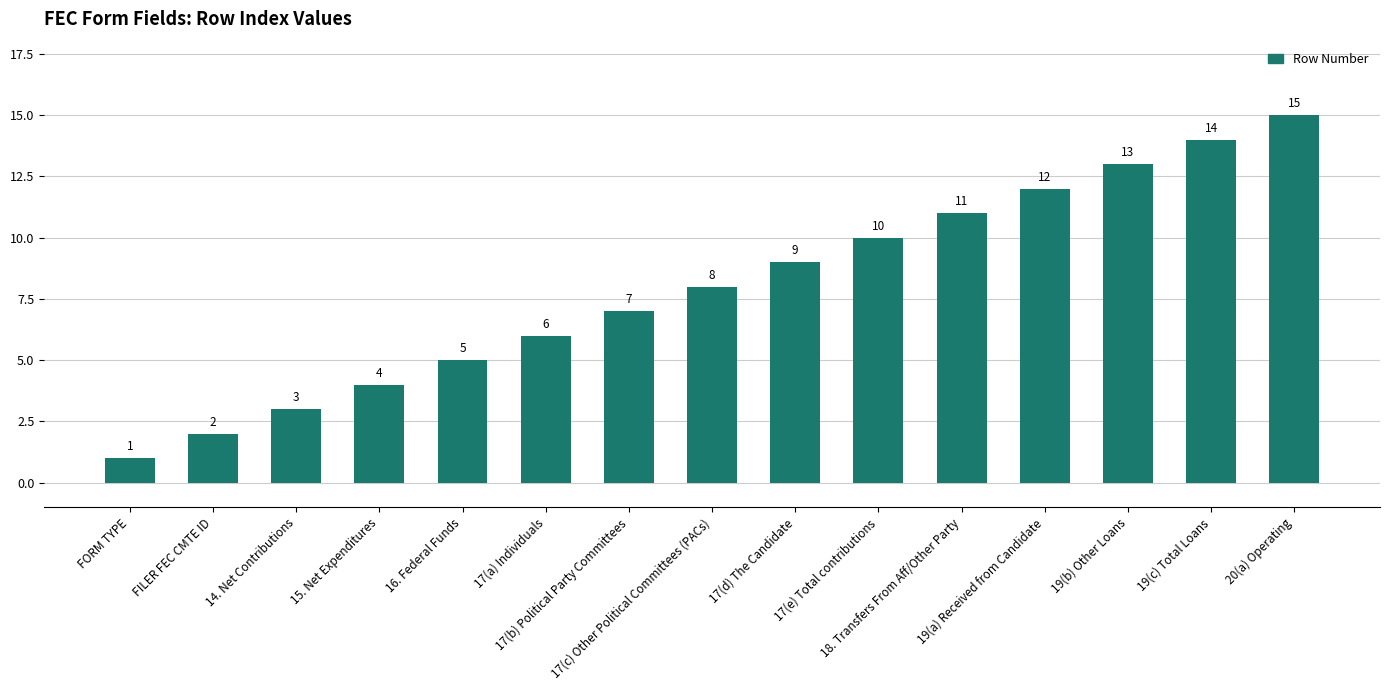

What is the label of the 14th bar from the right?

FILER FEC CMTE ID